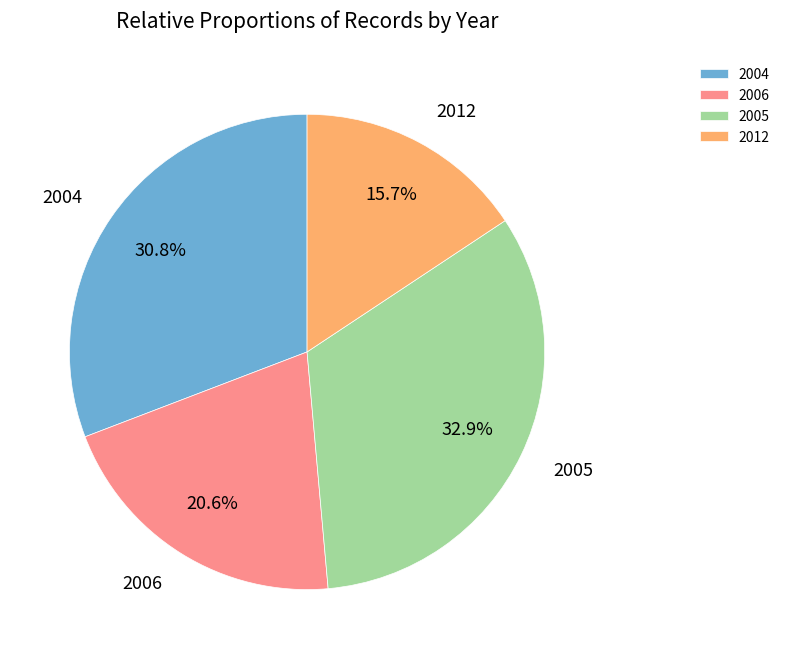

How many slices are in this pie chart?

4